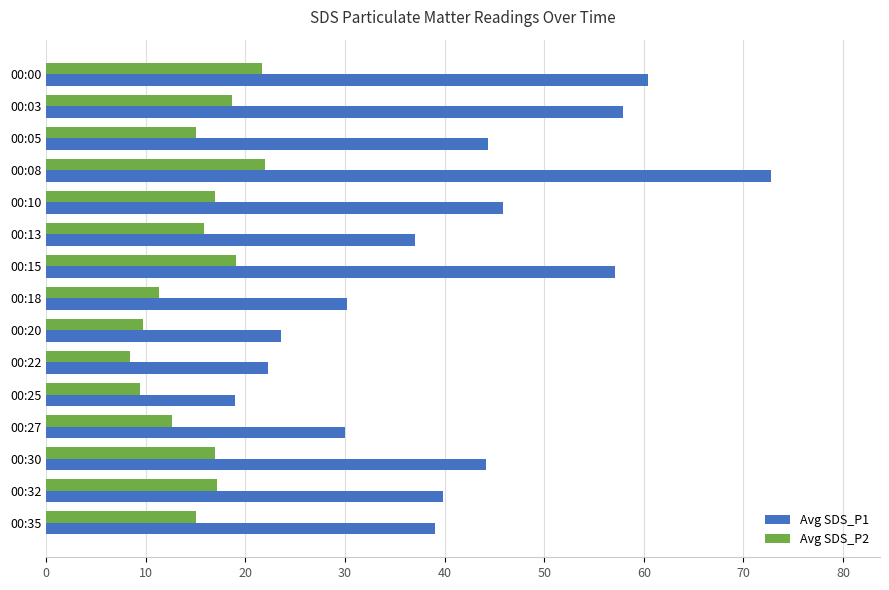

Which series has the largest range (max minus min)?

Avg SDS_P1